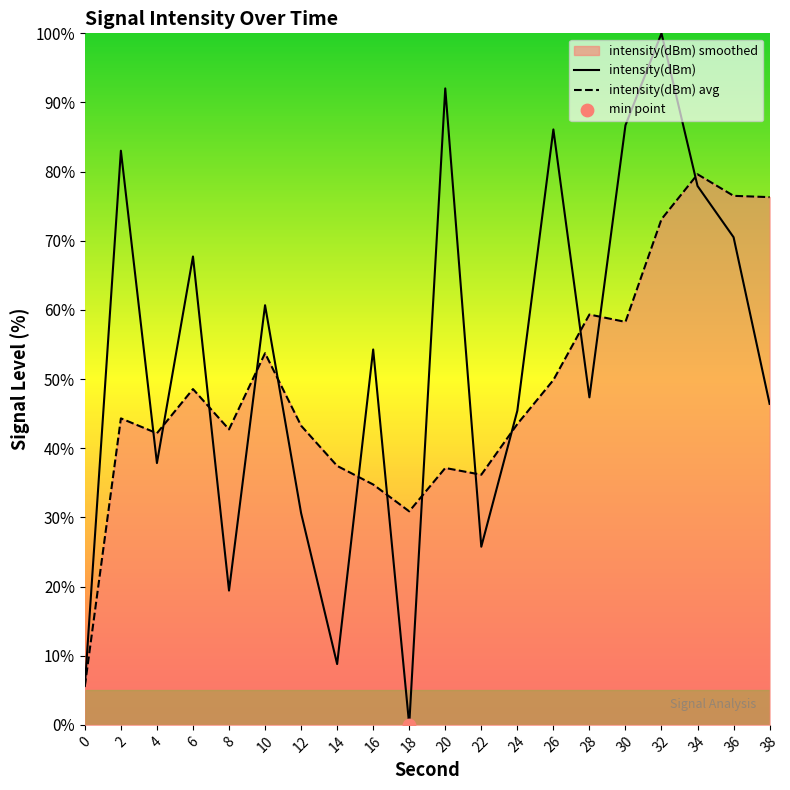

Which series has the largest Y range (max minus min)?

intensity(dBm)